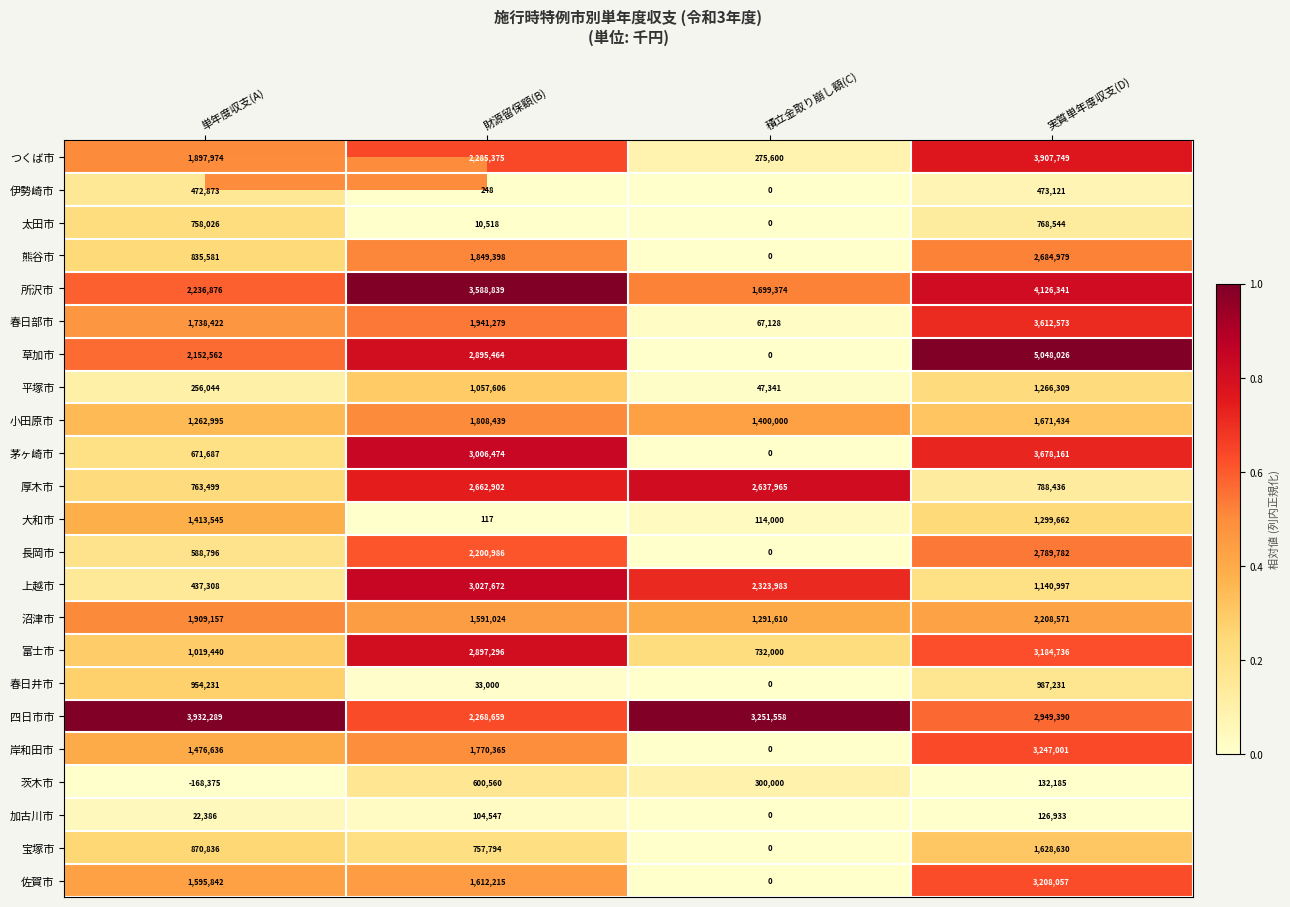

True or false: 佐賀市 has a value of 3208057 at 実質単年度収支(D).

True